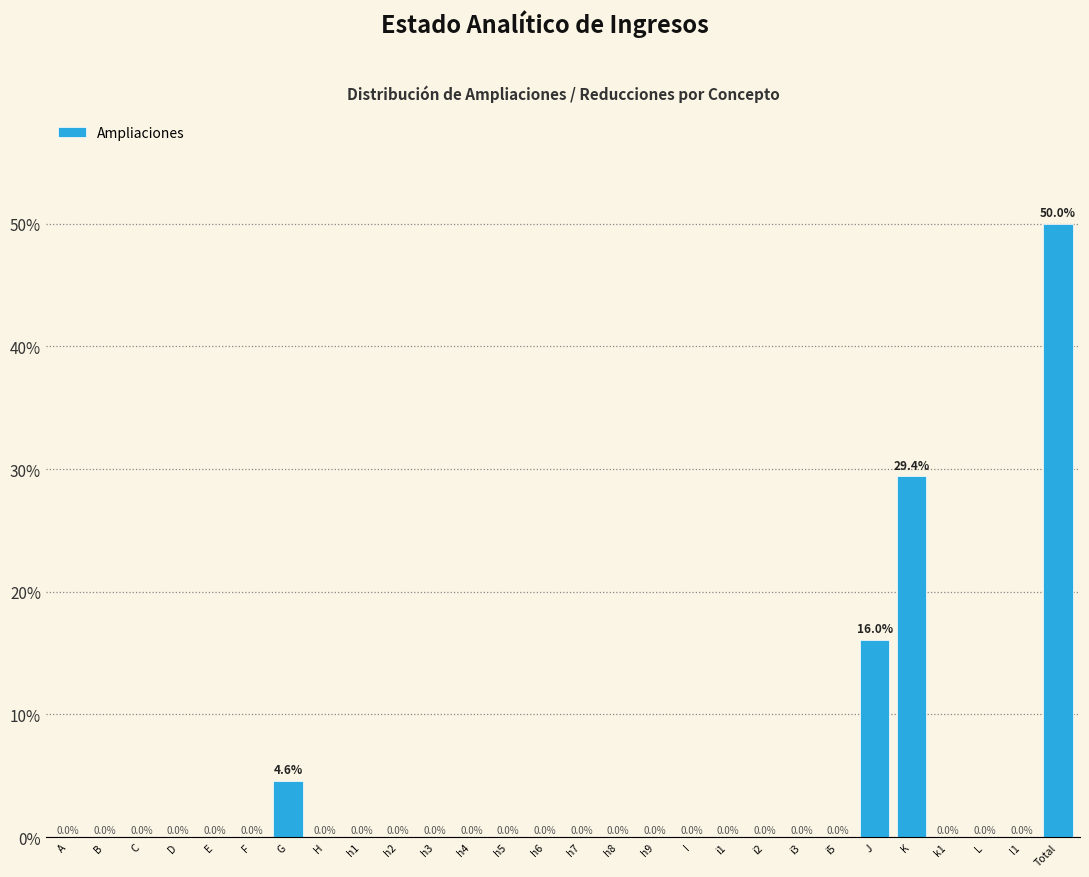

Reading left to right, extract all data points from this chart.

A=0.0	B=0.0	C=0.0	D=0.0	E=0.0	F=0.0	G=4.6	H=0.0	h1=0.0	h2=0.0	h3=0.0	h4=0.0	h5=0.0	h6=0.0	h7=0.0	h8=0.0	h9=0.0	I=0.0	i1=0.0	i2=0.0	i3=0.0	i5=0.0	J=16.0	K=29.4	k1=0.0	L=0.0	l1=0.0	Total=50.0